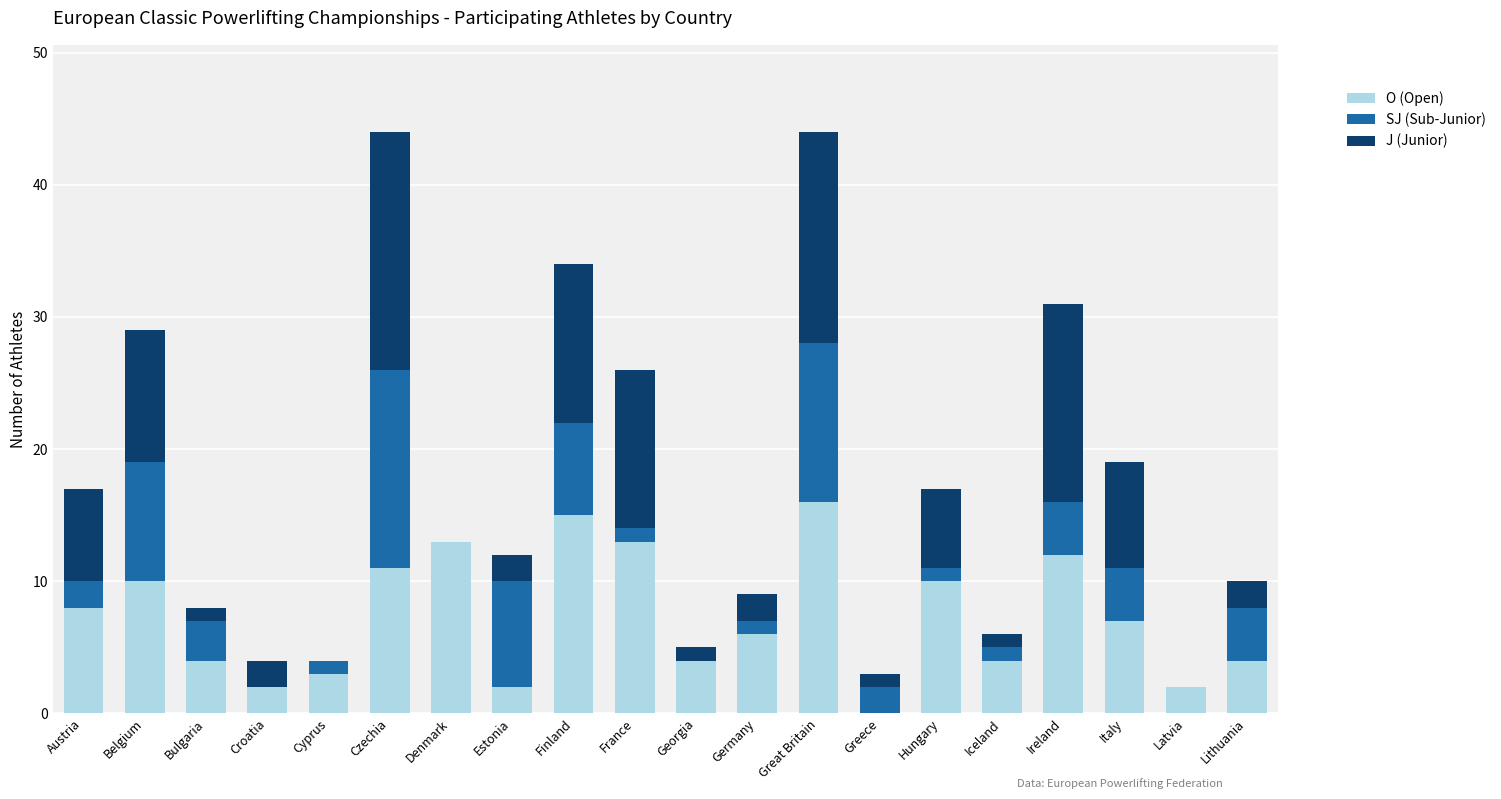

What is the total value across all series at Italy?

19